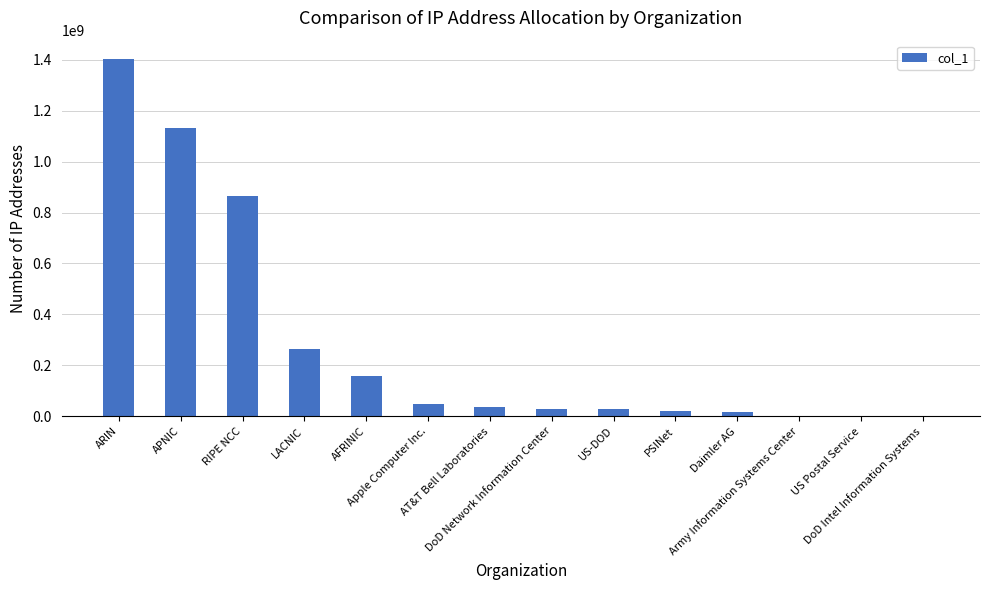

The chart shows a value of 49621760 at Apple Computer Inc.. True or false?

True